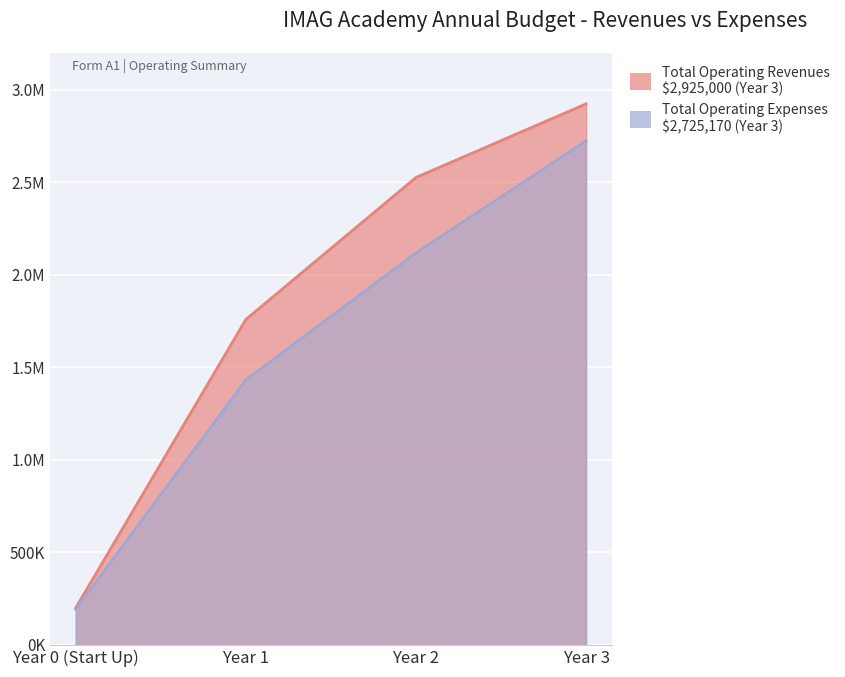

What is the label of the 4th point from the left?

Year 3